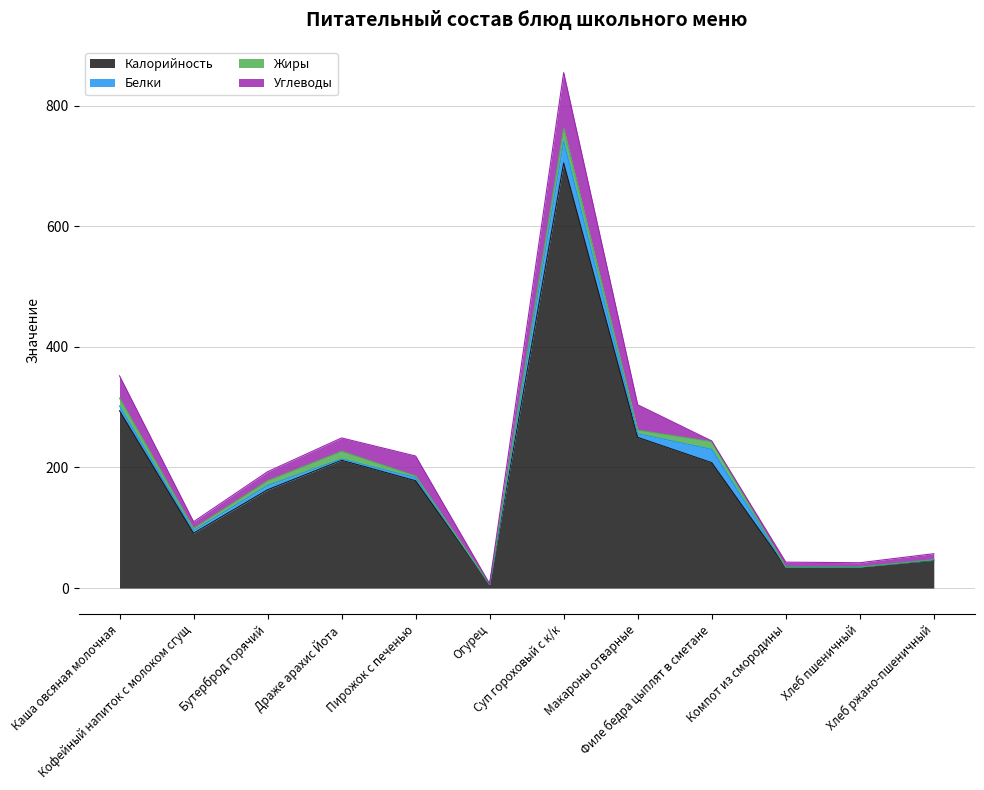

What position from the right is Огурец?

7